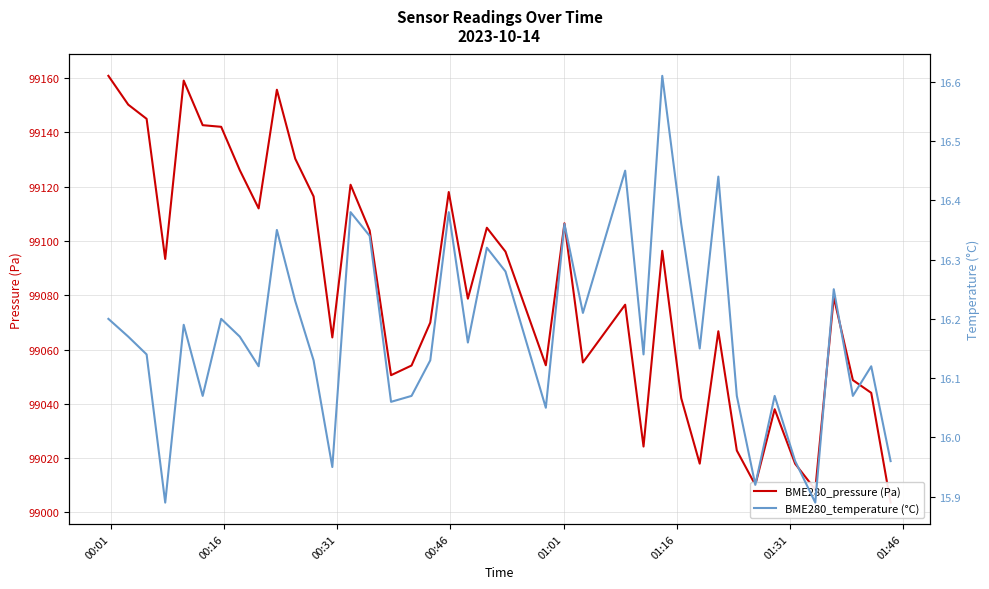

Reading left to right, list all the values displayed in this chart.

BME280_pressure (Pa): 99160.8	99150.2	99145.0	99093.4	99159.1	99142.7	99142.1	99126.1	99112.0	99155.7	99130.3	99116.4	99064.5	99120.7	99103.9	99050.6	99054.1	99069.9	99118.0	99078.8	99104.9	99096.1	99054.2	99106.5	99055.2	99076.5	99024.3	99096.4	99042.1	99018.0	99066.8	99022.8	99010.1	99038.0	99017.9	99008.4	99079.3	99048.8	99044.1	99003.6
BME280_temperature (°C): 16.2	16.2	16.1	15.9	16.2	16.1	16.2	16.2	16.1	16.4	16.2	16.1	15.9	16.4	16.3	16.1	16.1	16.1	16.4	16.2	16.3	16.3	16.1	16.4	16.2	16.4	16.1	16.6	16.4	16.1	16.4	16.1	15.9	16.1	16.0	15.9	16.2	16.1	16.1	16.0